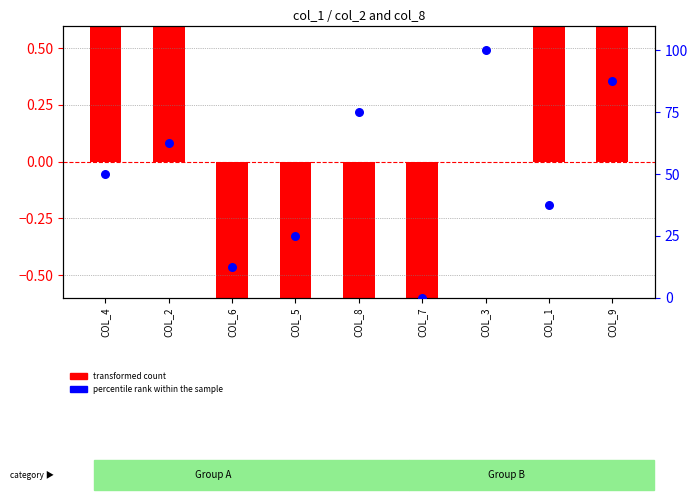

Between COL_7 and COL_5, which is larger?

COL_5